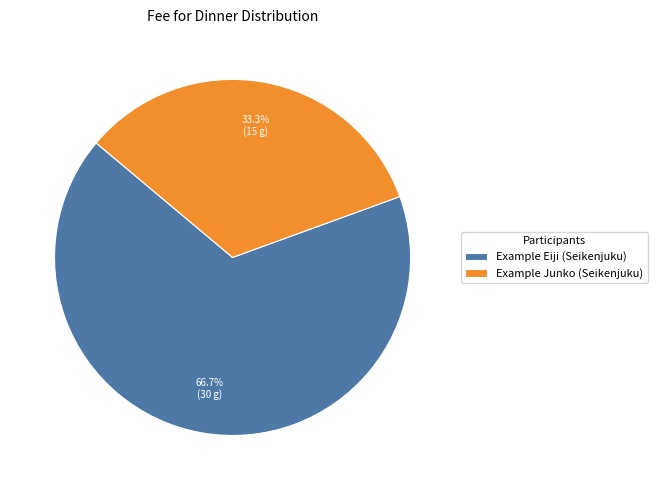

How many slices are in this pie chart?

2